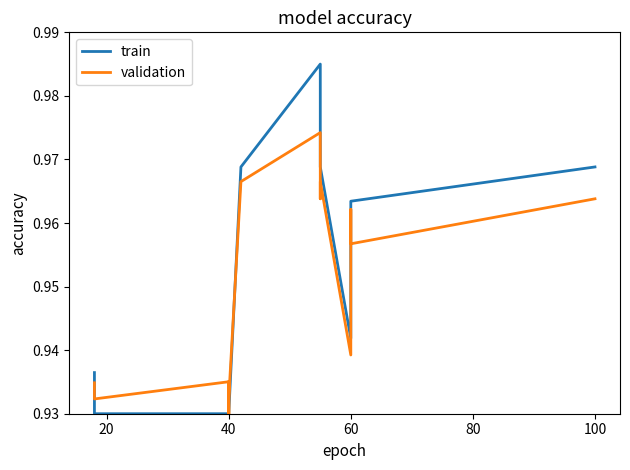

Rank the series at 100 from highest to lowest value.

train, validation